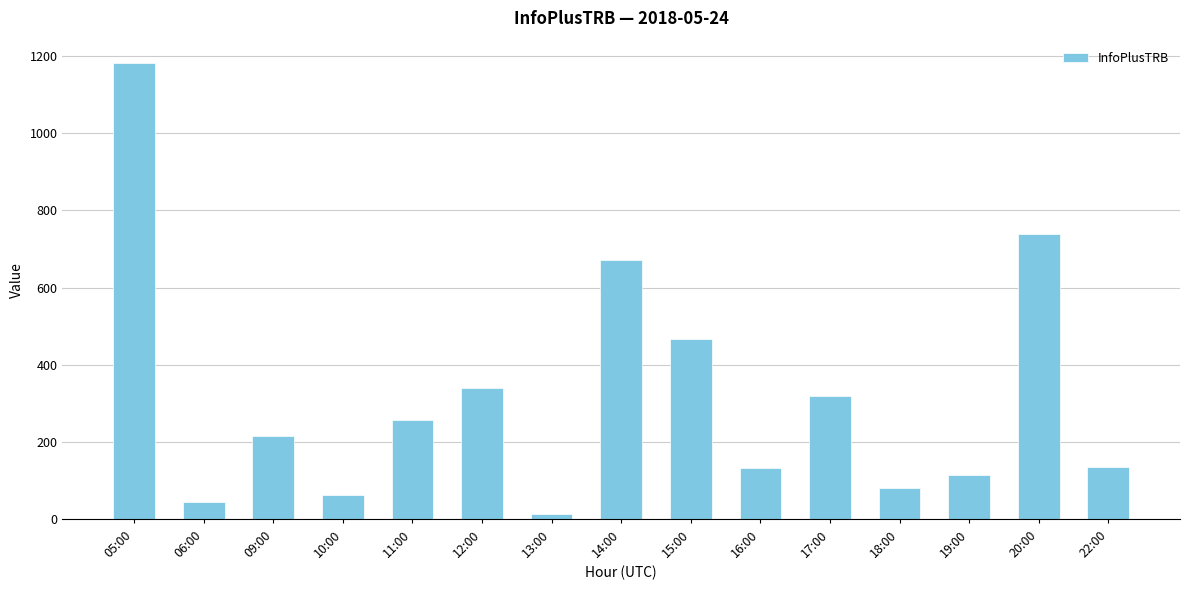

At which category does the chart reach its peak across all series?

05:00